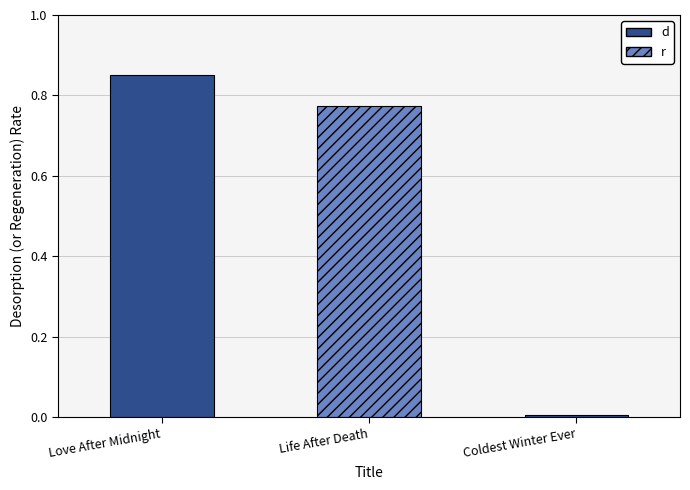

Count the number of categories in the chart.

3